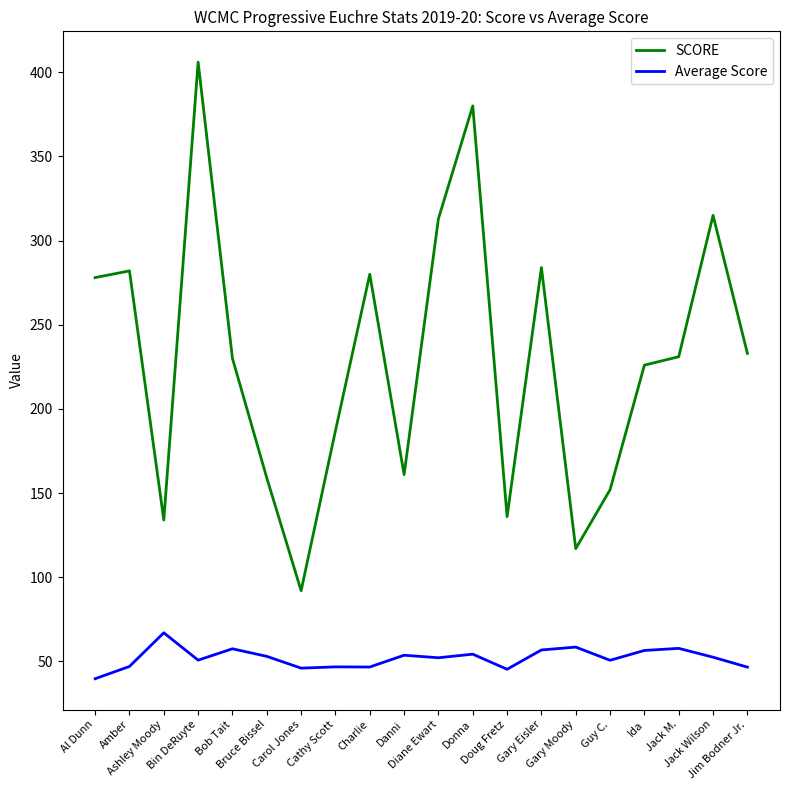

Rank the series by their average value, from lowest to highest.

Average Score, SCORE